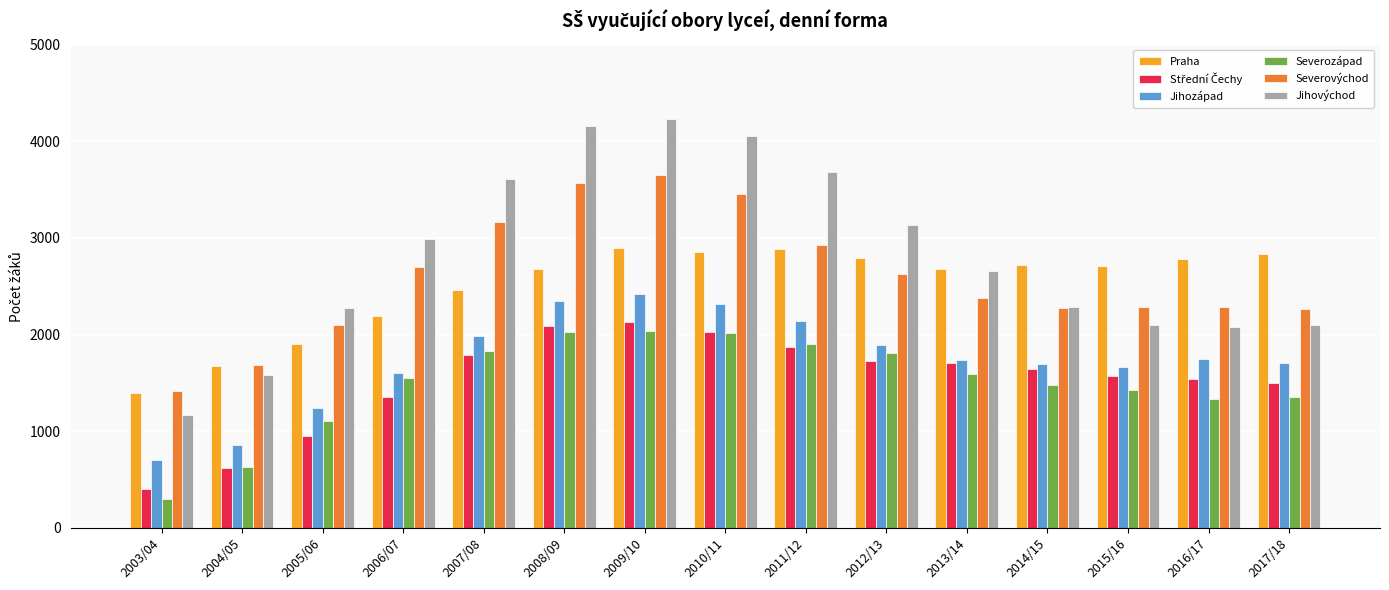

The value of Jihovýchod at 2007/08 is 3614. True or false?

True